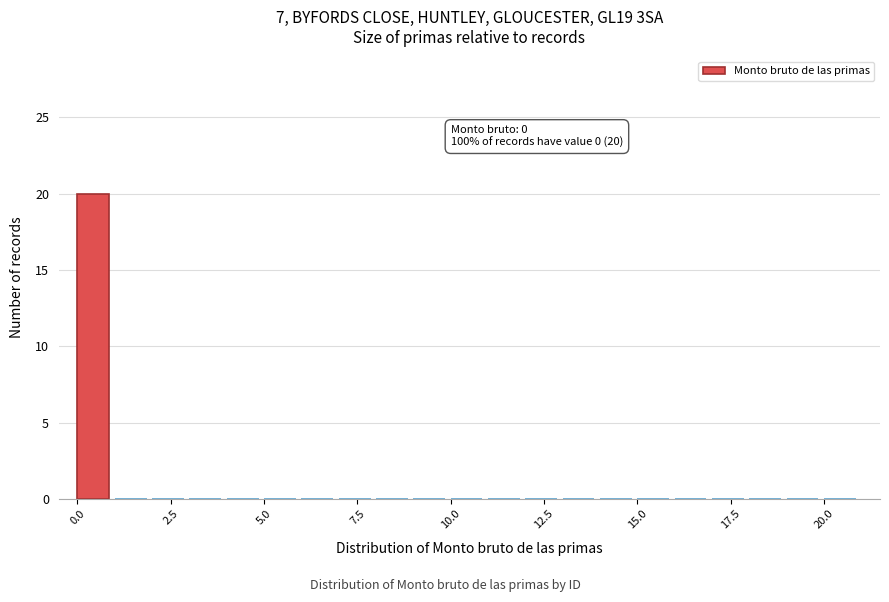

Around what value on the x-axis is the tallest bar? Give the approximate position of its centre, as read against the axis.

0.5